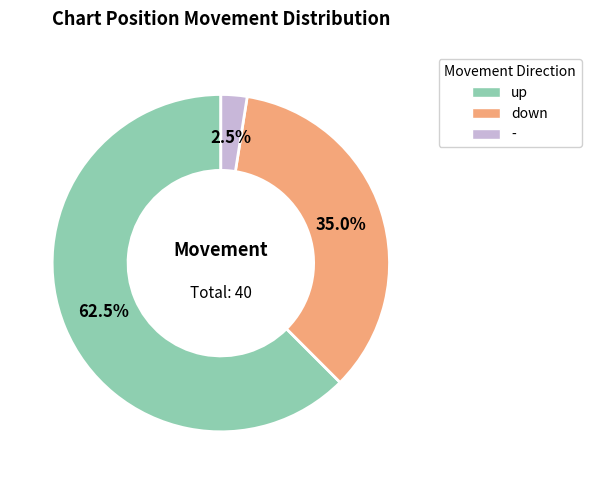

Rank the categories by value from lowest to highest.

-, down, up